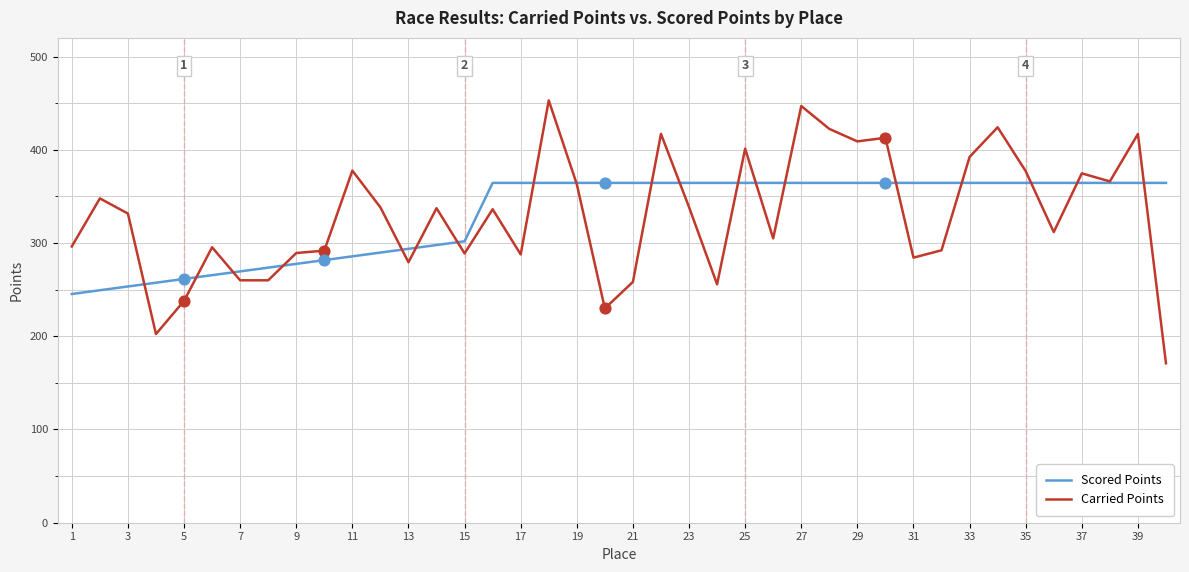

Which series has the widest spread of values?

Carried Points